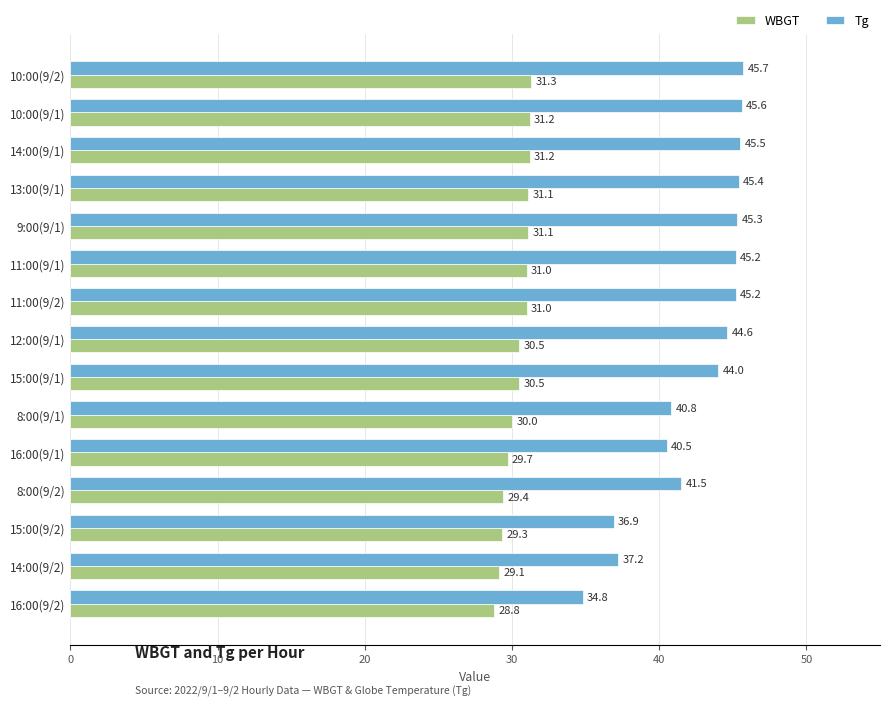

What is the greatest value displayed?

45.7